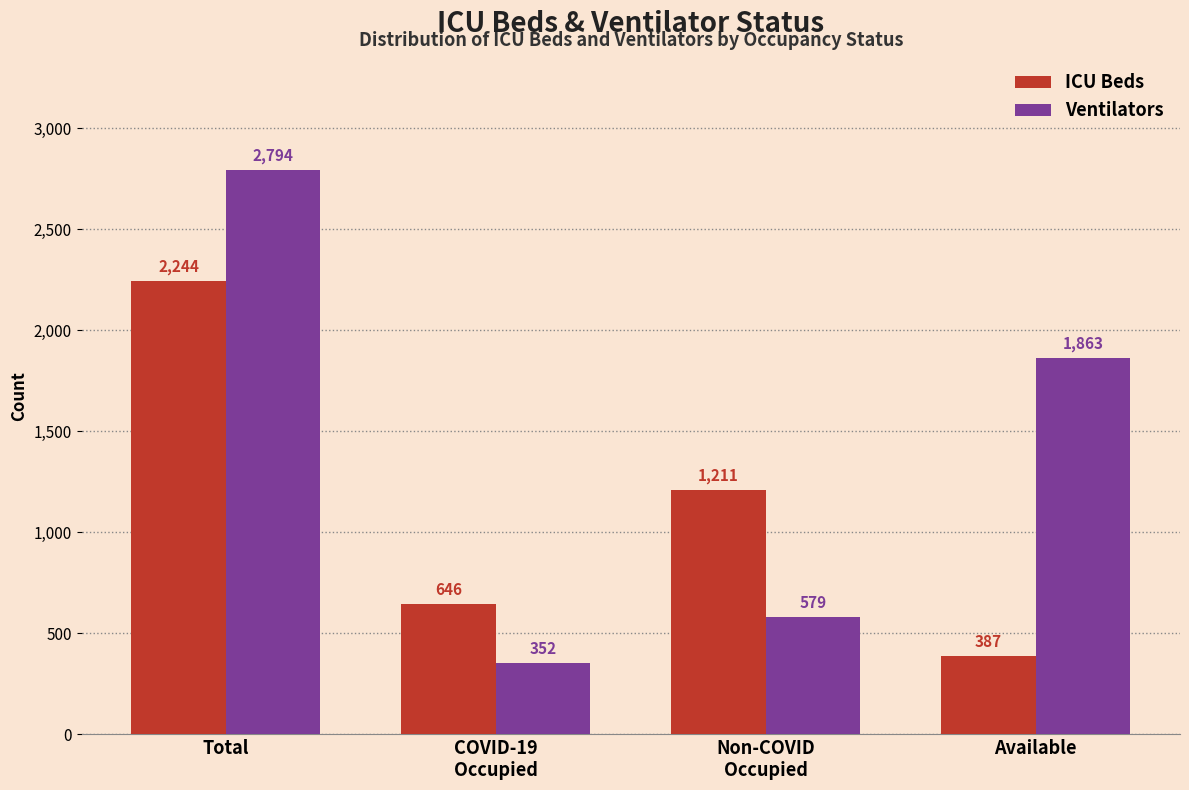

What is the label of the 2nd bar from the left?

COVID-19
Occupied